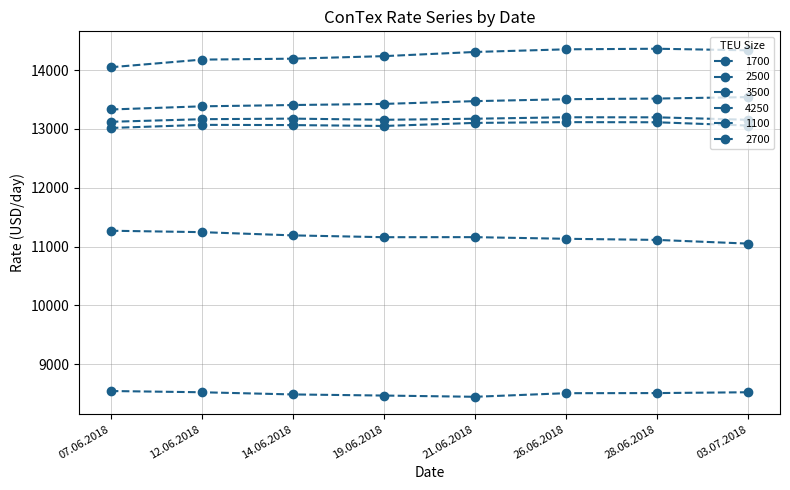

What is the difference between the maximum and minimum values in the 2700 series?

77